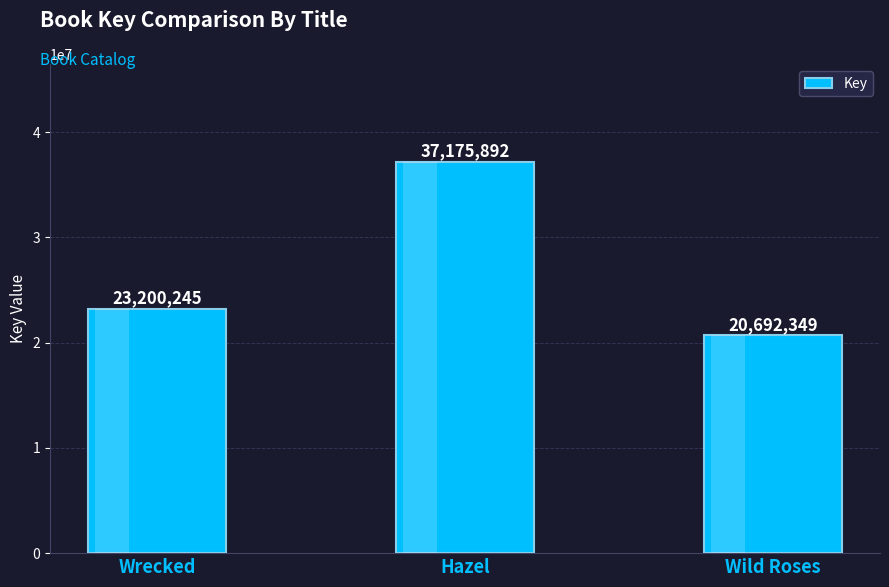

At which category does the chart reach its minimum across all series?

Wild Roses